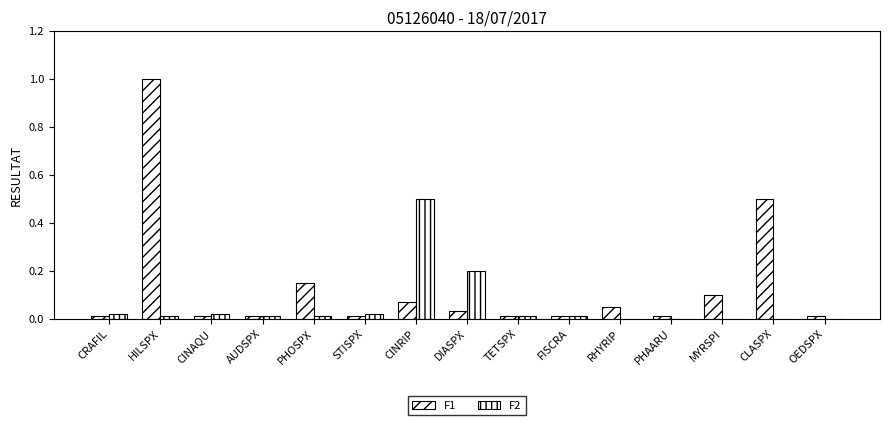

How many data points does each series have?

15